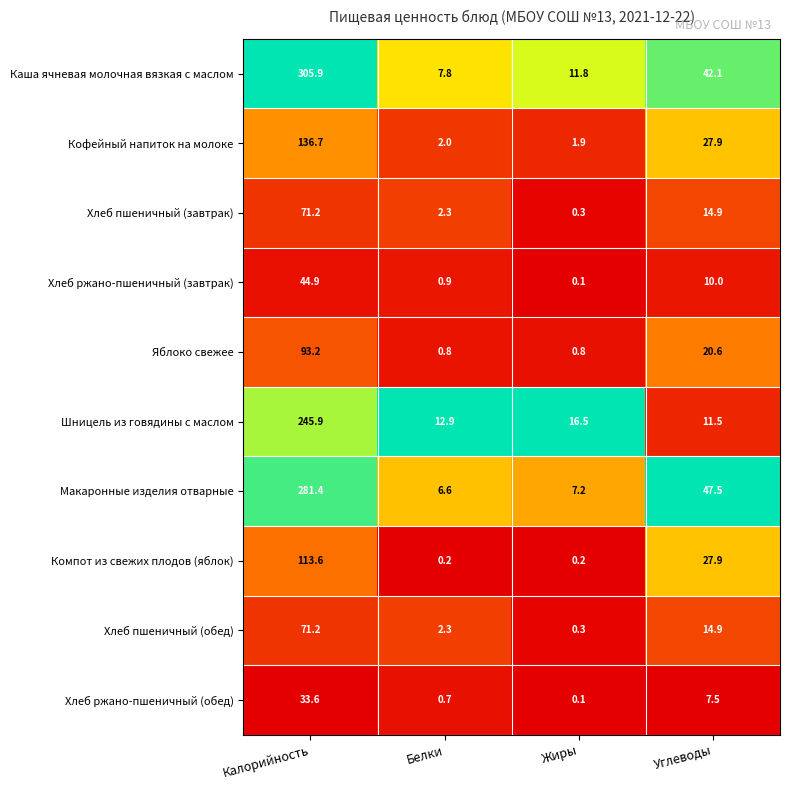

Which series has the largest range (max minus min)?

Каша ячневая молочная вязкая с маслом